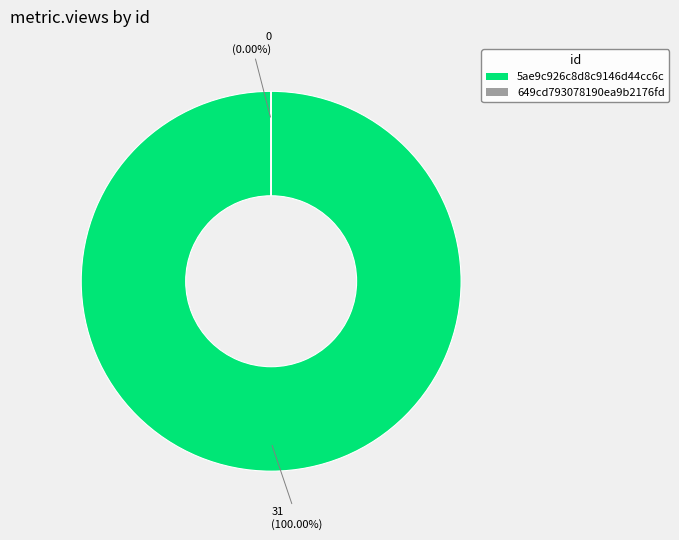

Combined, do 649cd793078190ea9b2176fd and 5ae9c926c8d8c9146d44cc6c account for over 50%?

Yes